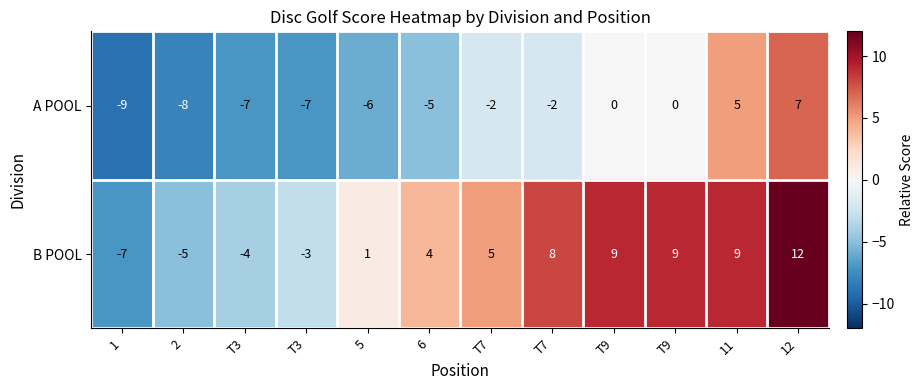

At which category does the chart reach its peak across all series?

12